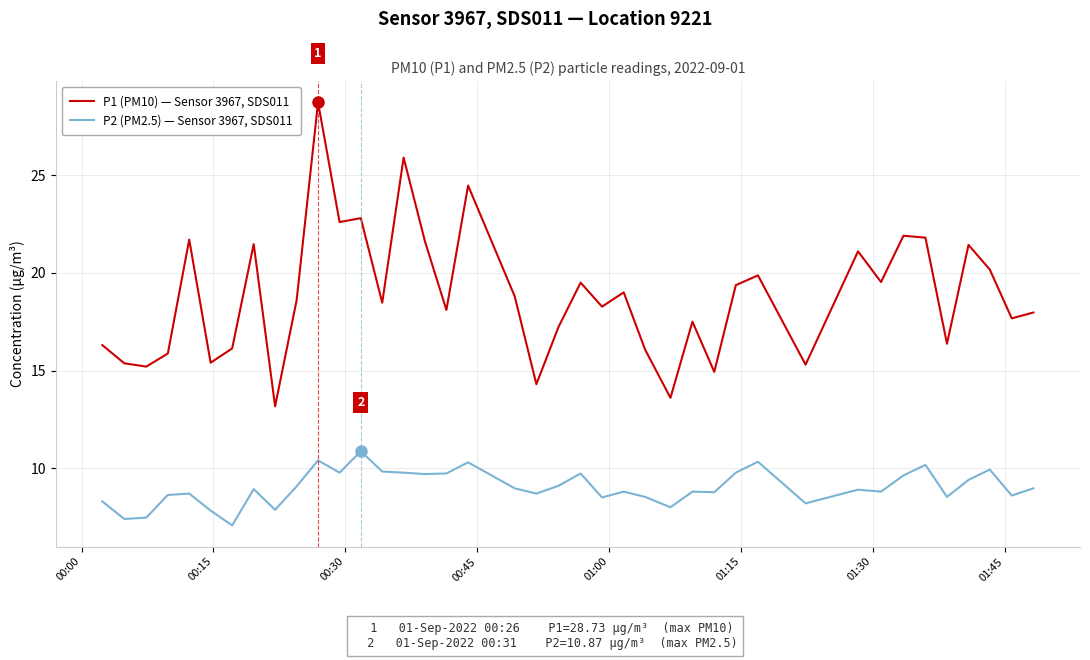

Which series has the widest spread of values?

P1 (PM10) — Sensor 3967, SDS011